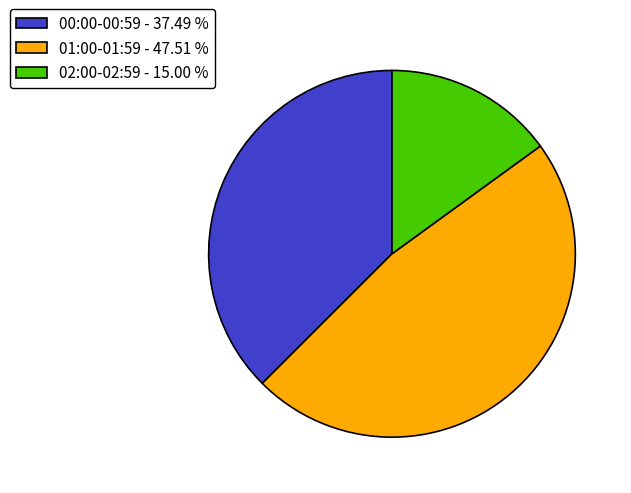

What is the ratio of the value at 01:00-01:59 - 47.51 % to the value at 02:00-02:59 - 15.00 %?

3.2